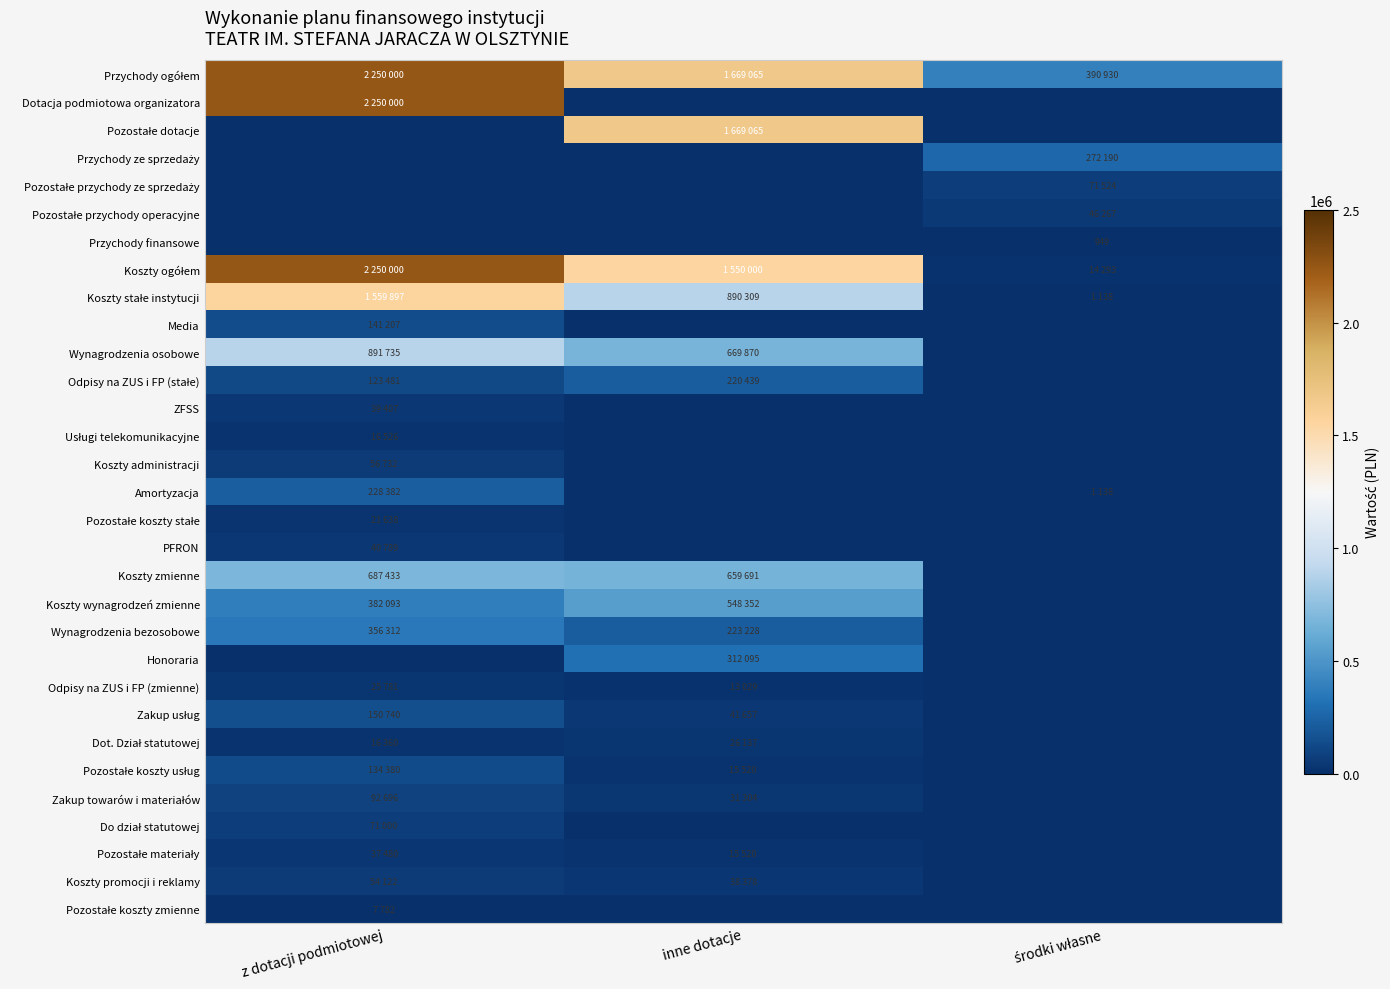

What is the difference between the maximum and second lowest values in the Wynagrodzenia osobowe series?

221865